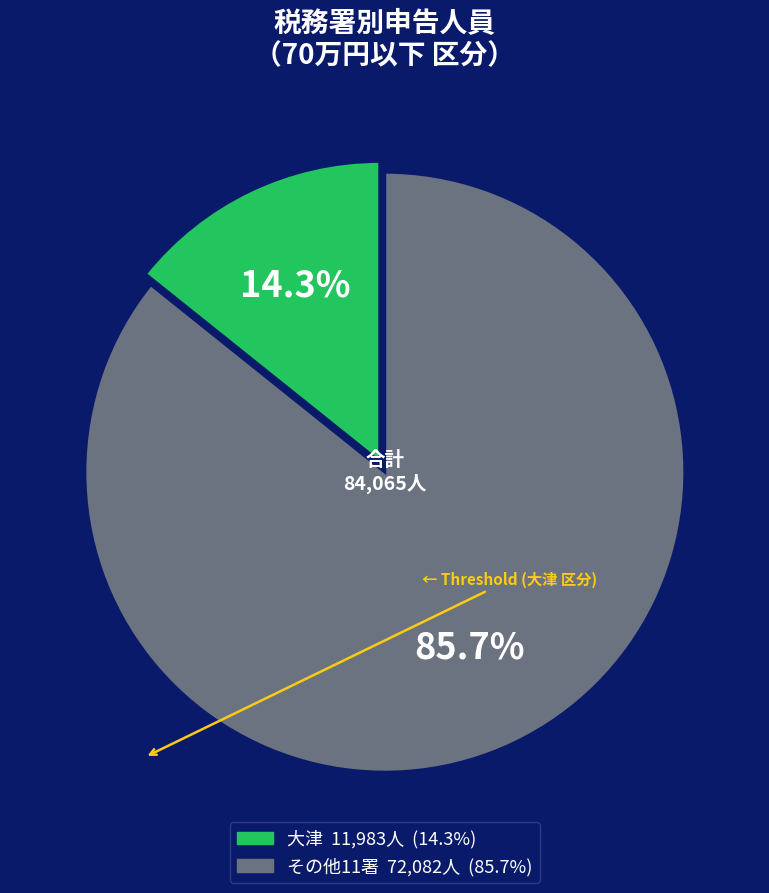

Is there a majority slice in this chart?

Yes